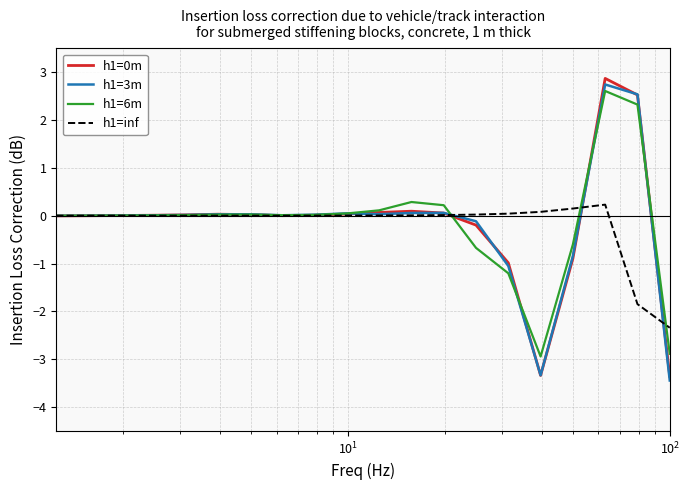

What is the smallest value displayed?

-3.4